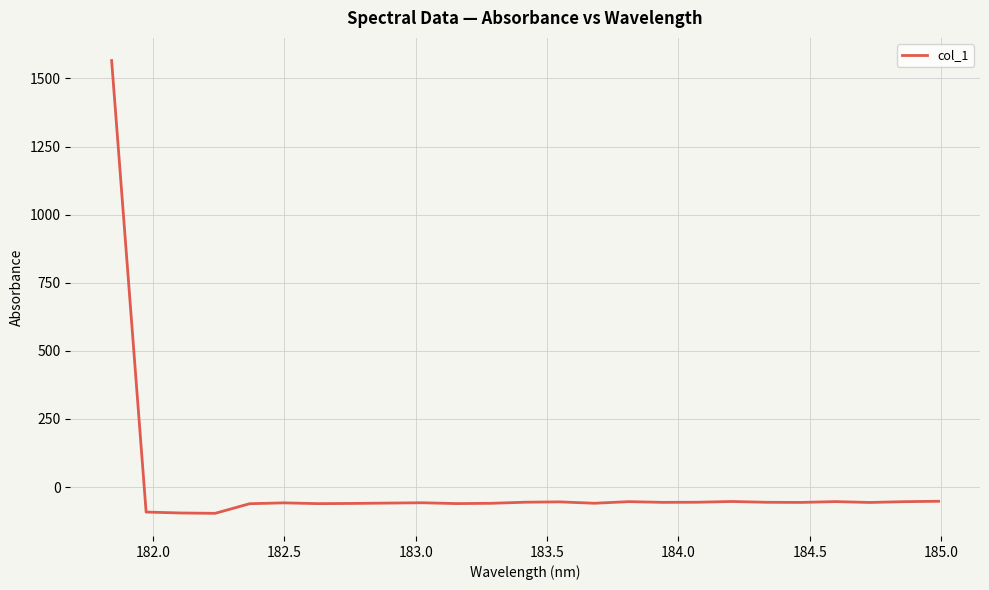

What is the difference between the maximum and minimum values?

1661.9